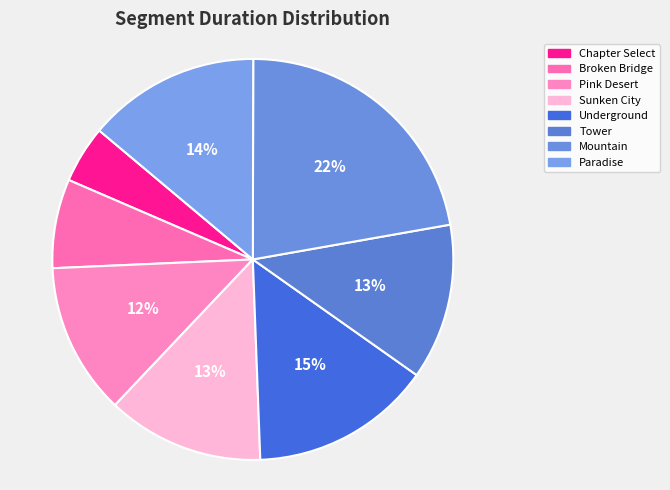

To the nearest percent, what is the combined percentage of Pink Desert and Chapter Select?

17%